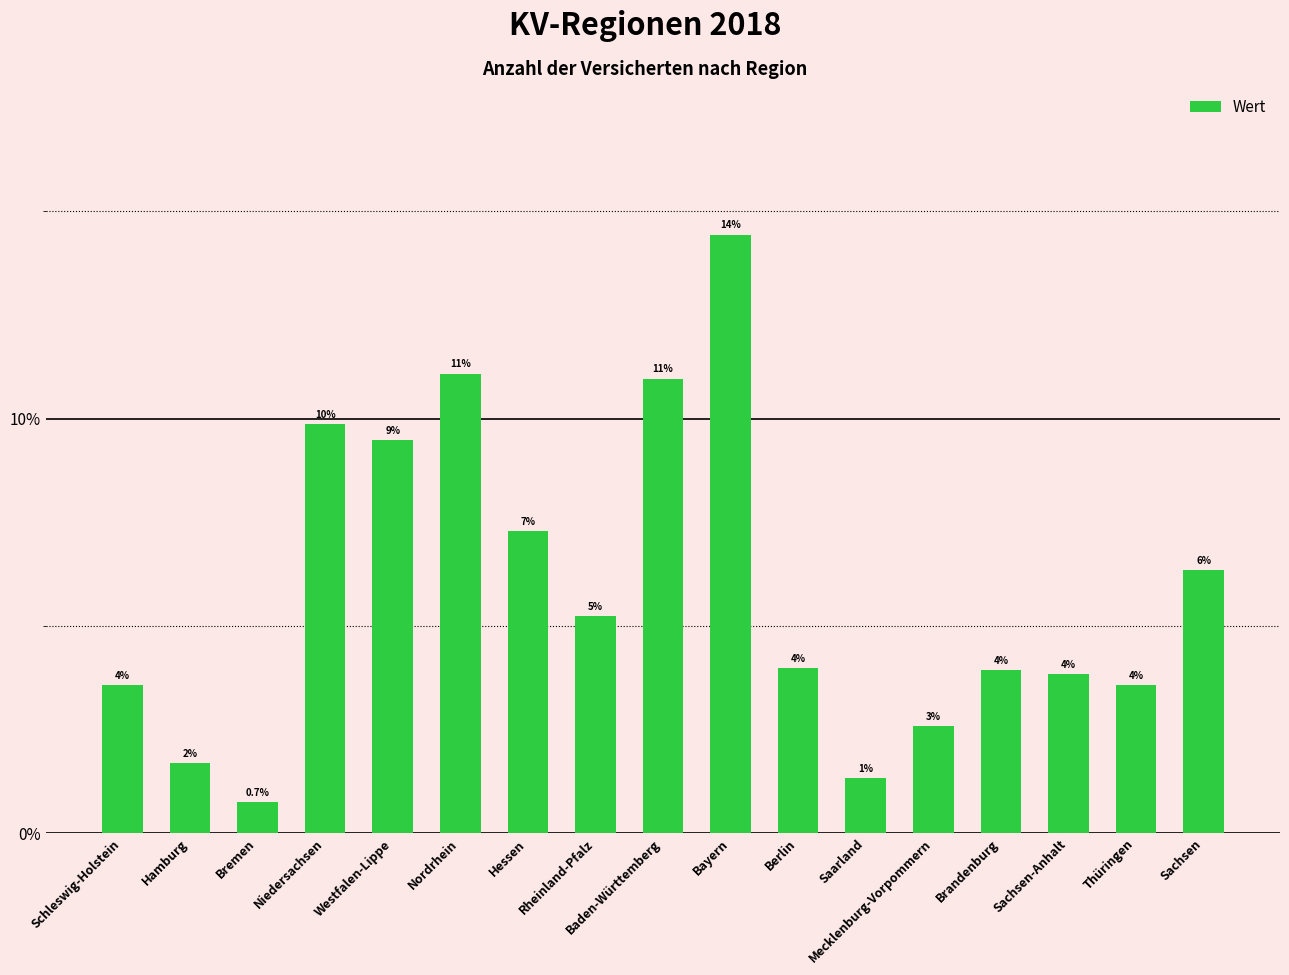

Between Berlin and Bremen, which is larger?

Berlin